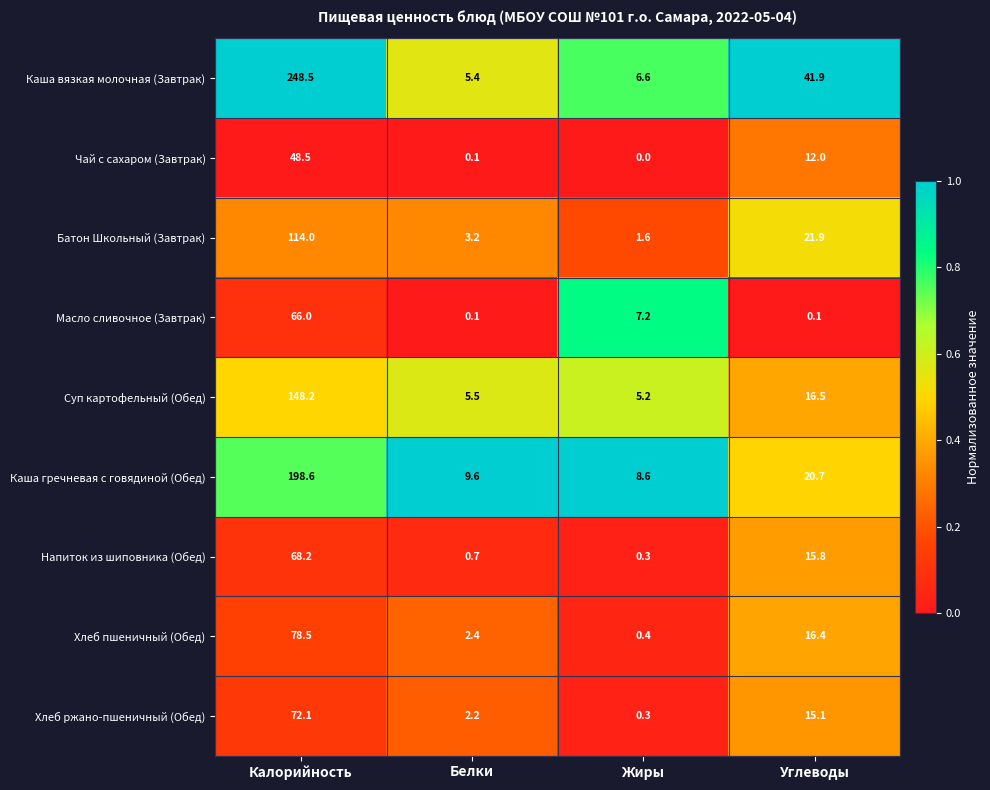

What is the difference between the maximum and minimum values in the Масло сливочное (Завтрак) series?

65.9